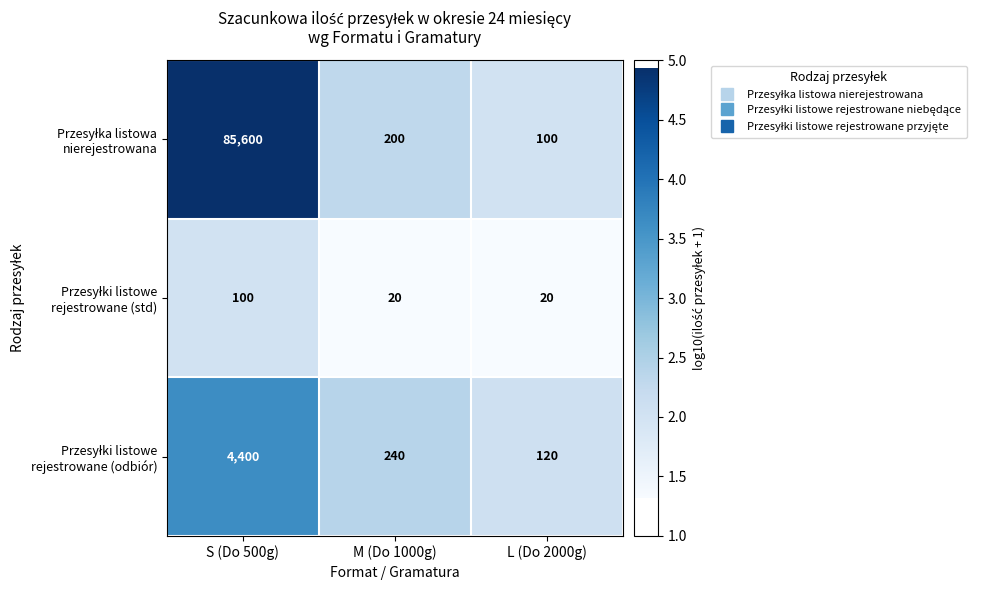

What is the greatest value displayed?

85600